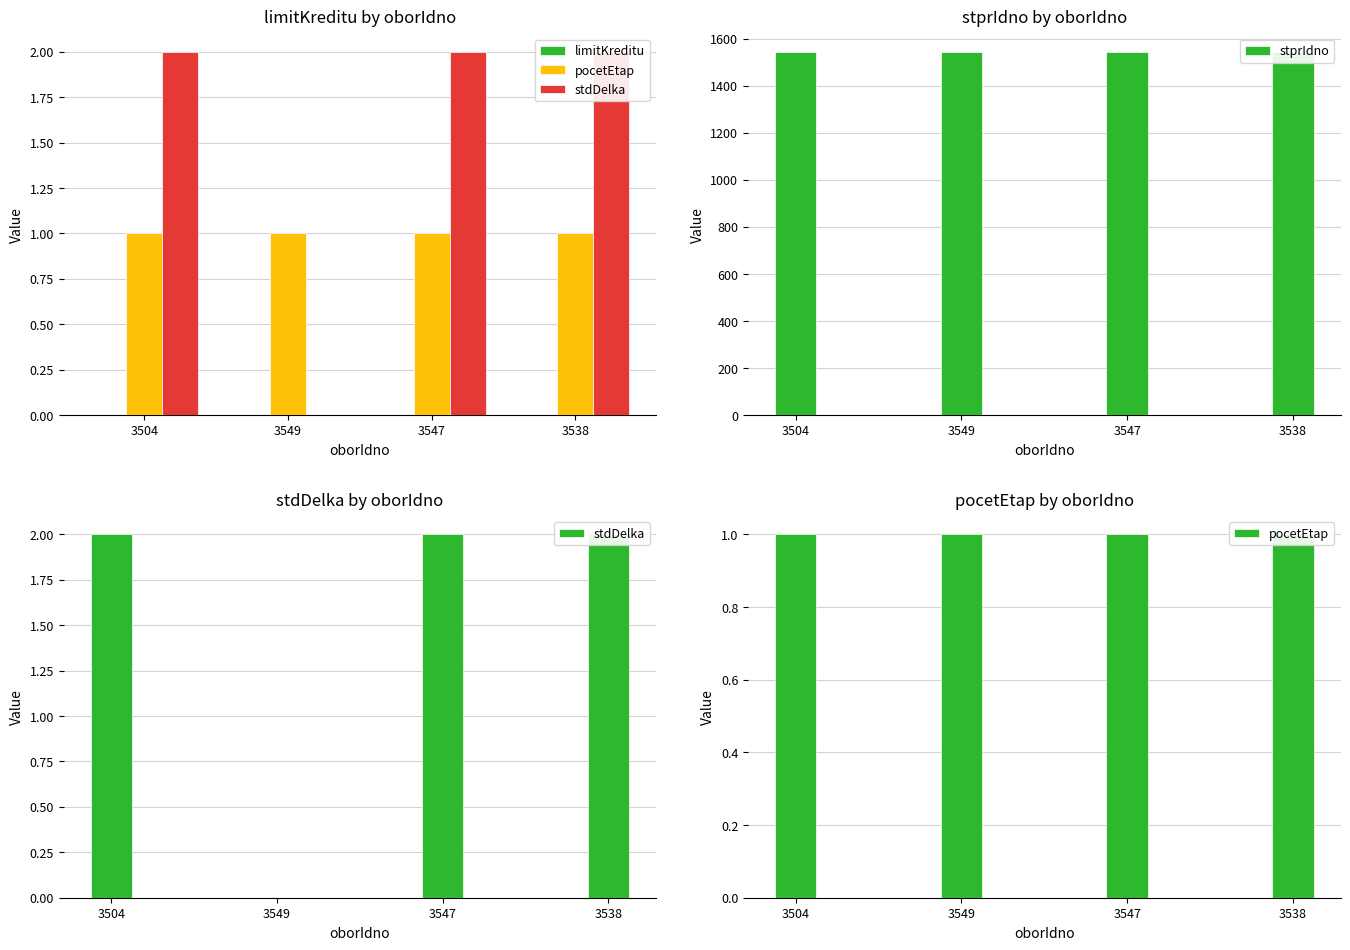

True or false: stprIdno has a value of 1545 at 3549.

True